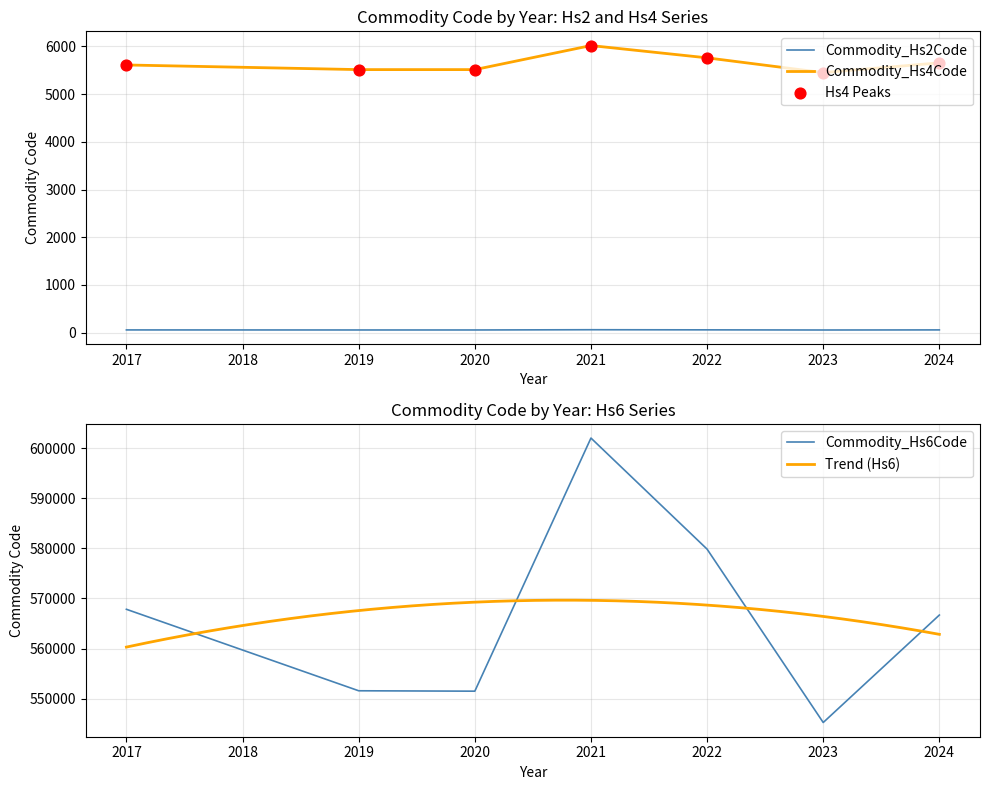

The value of Commodity_Hs4Code at 2022 is 3868.8. True or false?

False